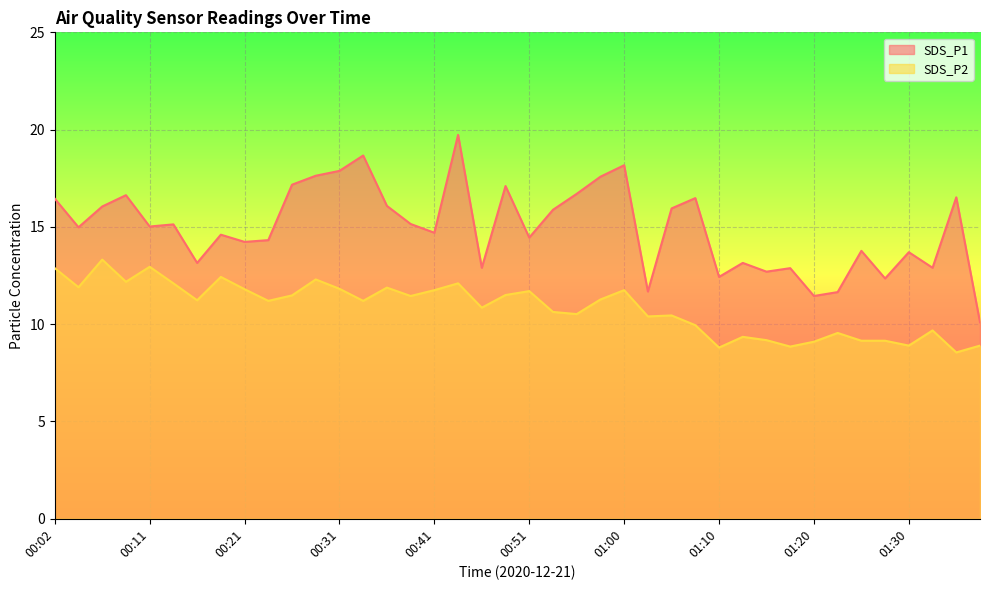

Reading left to right, list all the values displayed in this chart.

SDS_P1: 00:02=16.4	00:04=15.0	00:06=16.1	00:09=16.6	00:11=15.0	00:14=15.1	00:16=13.2	00:19=14.6	00:21=14.2	00:24=14.3	00:26=17.2	00:28=17.6	00:31=17.9	00:33=18.7	00:36=16.1	00:38=15.2	00:41=14.7	00:43=19.7	00:46=12.9	00:48=17.1	00:51=14.4	00:53=15.9	00:55=16.7	00:58=17.6	01:00=18.2	01:03=11.7	01:05=15.9	01:08=16.5	01:10=12.4	01:12=13.2	01:15=12.7	01:17=12.9	01:20=11.4	01:22=11.7	01:25=13.8	01:27=12.3	01:30=13.7	01:32=12.9	01:34=16.5	01:37=10.1
SDS_P2: 00:02=12.9	00:04=11.9	00:06=13.3	00:09=12.2	00:11=12.9	00:14=12.1	00:16=11.2	00:19=12.4	00:21=11.8	00:24=11.2	00:26=11.5	00:28=12.3	00:31=11.8	00:33=11.2	00:36=11.9	00:38=11.4	00:41=11.8	00:43=12.1	00:46=10.8	00:48=11.5	00:51=11.7	00:53=10.6	00:55=10.5	00:58=11.3	01:00=11.8	01:03=10.4	01:05=10.4	01:08=9.9	01:10=8.8	01:12=9.3	01:15=9.2	01:17=8.8	01:20=9.1	01:22=9.6	01:25=9.2	01:27=9.2	01:30=8.9	01:32=9.7	01:34=8.6	01:37=8.9